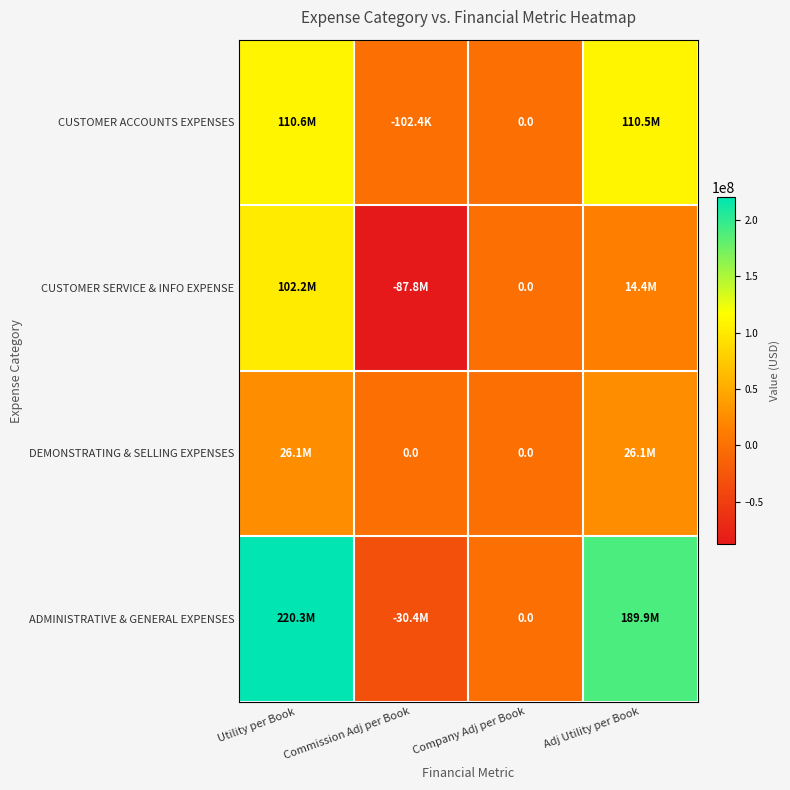

Which has a higher value, Utility per Book or Commission Adj per Book?

Utility per Book